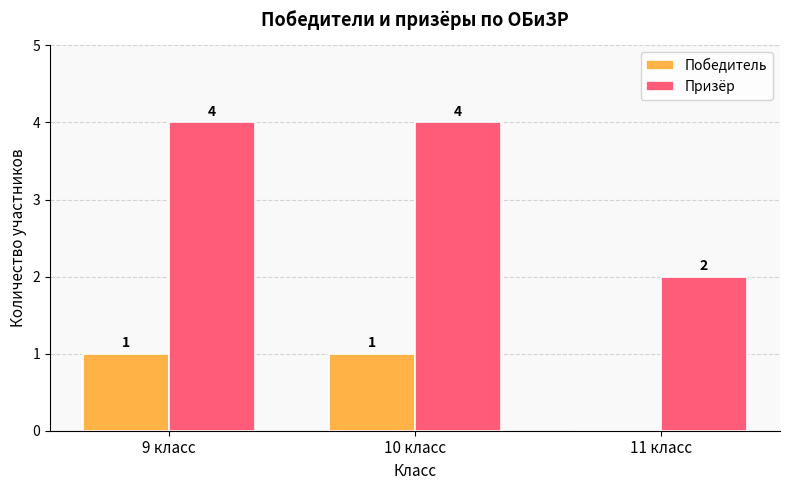

What is the difference between the Победитель values at 11 класс and 10 класс?

1